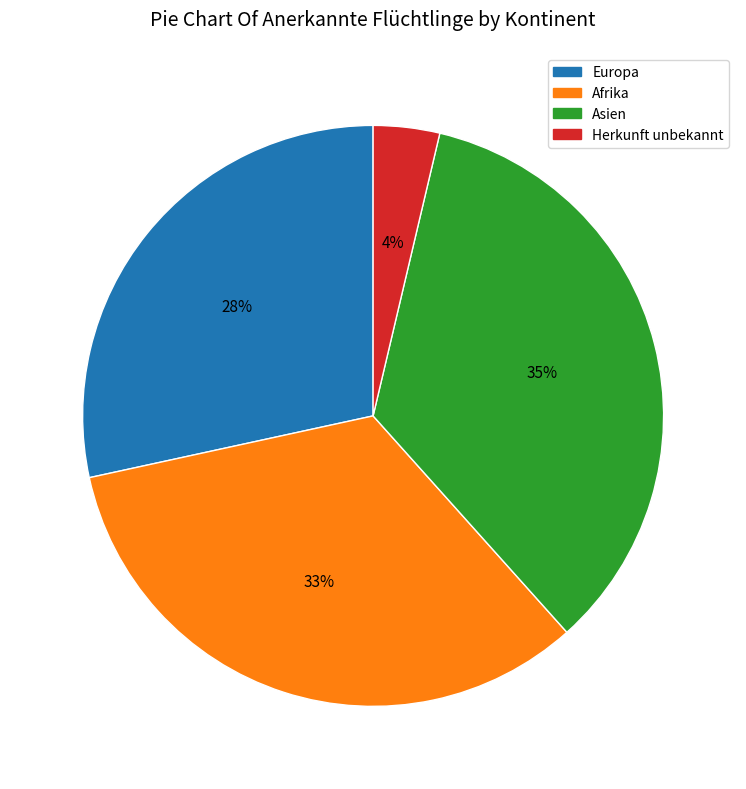

True or false: Afrika accounts for 33% of the total.

True